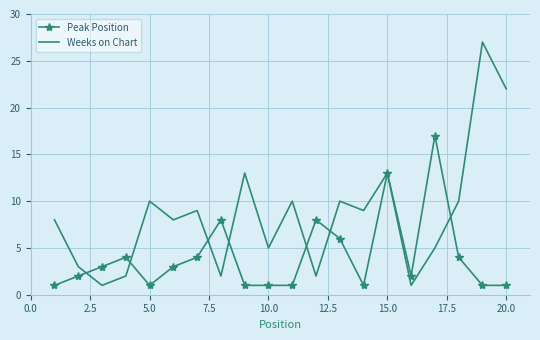

Which series has the largest total across all categories?

Weeks on Chart